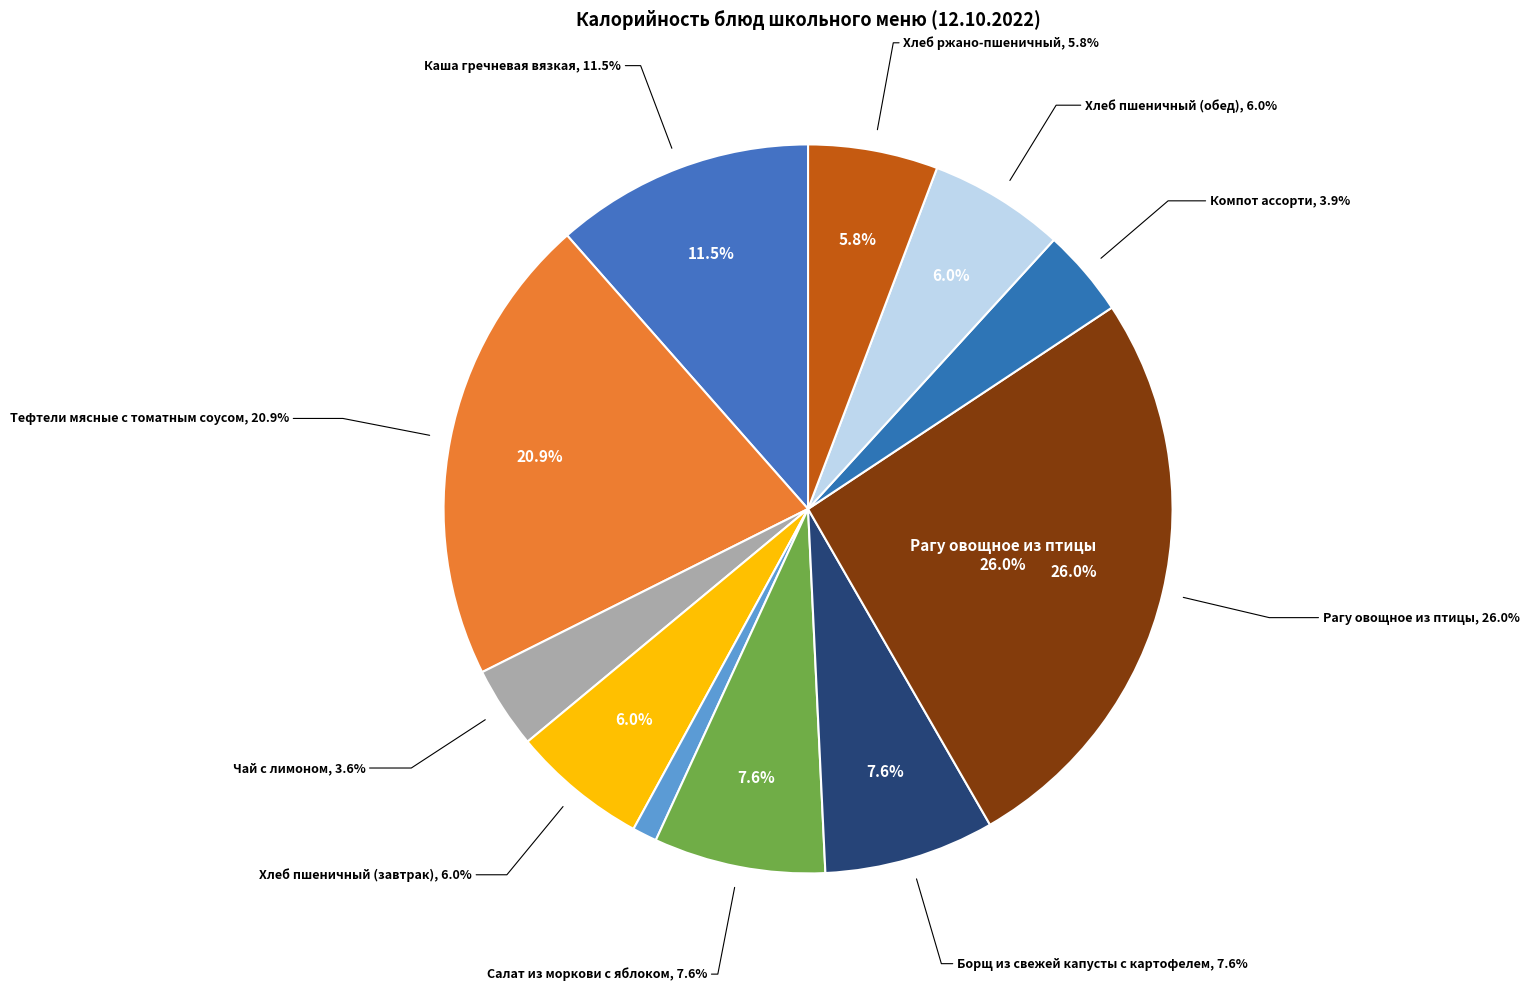

How many segments does this pie chart have?

11